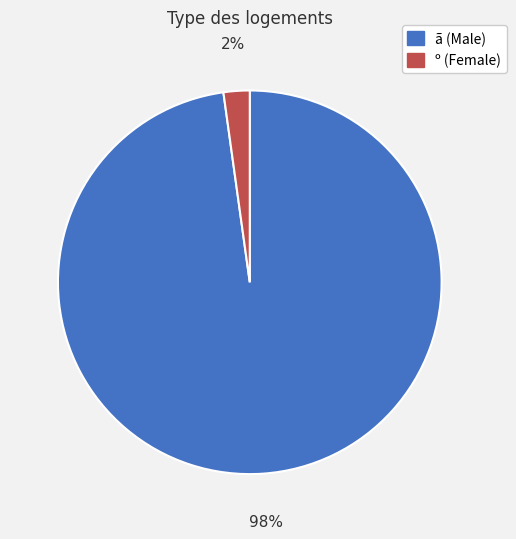

Count the number of slices in the pie.

2